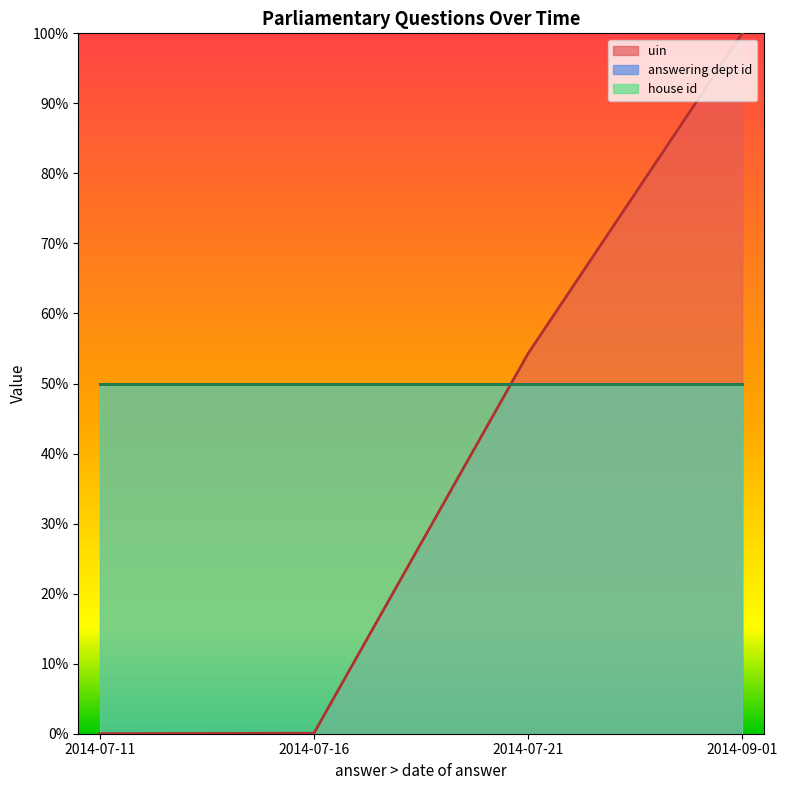

Is the value of answering dept id line at 2014-07-21 greater than the value of uin line at 2014-07-11?

Yes